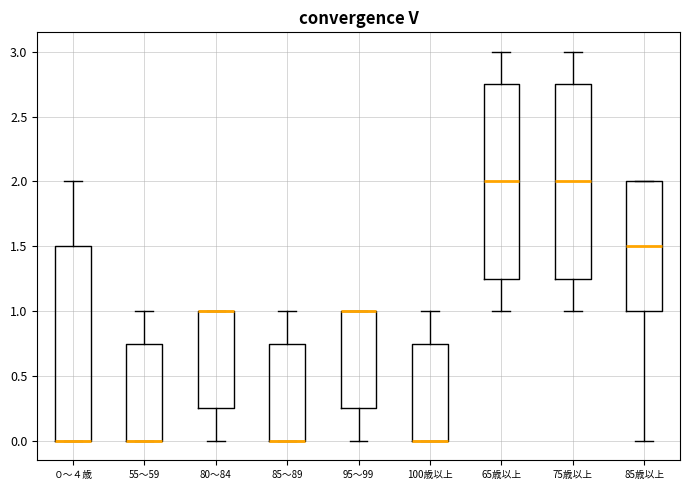

Reading left to right, transcribe this box plot: for each box, give where its median line is, the range the box spans, and where its two whiskers end, as read against the y-axis. The values are not printed on the chart, so give them approximately, as read against the axis.

０～４歳: median 0.00 (drawn on the box's lower edge), box 0.00 to 1.50, whiskers 0.00 to 2.00
55～59: median 0.00 (drawn on the box's lower edge), box 0.00 to 0.75, whiskers 0.00 to 1.00
80～84: median 1.00 (drawn on the box's upper edge), box 0.25 to 1.00, whiskers 0.00 to 1.00
85～89: median 0.00 (drawn on the box's lower edge), box 0.00 to 0.75, whiskers 0.00 to 1.00
95～99: median 1.00 (drawn on the box's upper edge), box 0.25 to 1.00, whiskers 0.00 to 1.00
100歳以上: median 0.00 (drawn on the box's lower edge), box 0.00 to 0.75, whiskers 0.00 to 1.00
65歳以上: median 2.00, box 1.25 to 2.75, whiskers 1.00 to 3.00
75歳以上: median 2.00, box 1.25 to 2.75, whiskers 1.00 to 3.00
85歳以上: median 1.50, box 1.00 to 2.00, whiskers 0.00 to 2.00